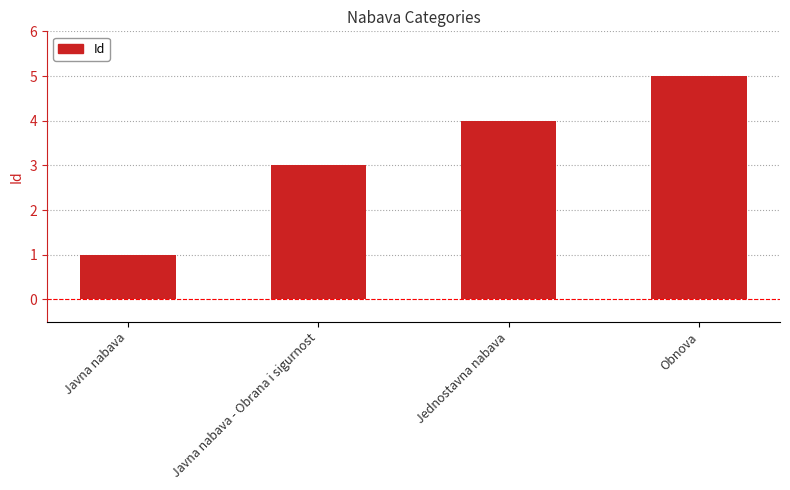

List the labels in order of value, largest first.

Obnova, Jednostavna nabava, Javna nabava - Obrana i sigurnost, Javna nabava